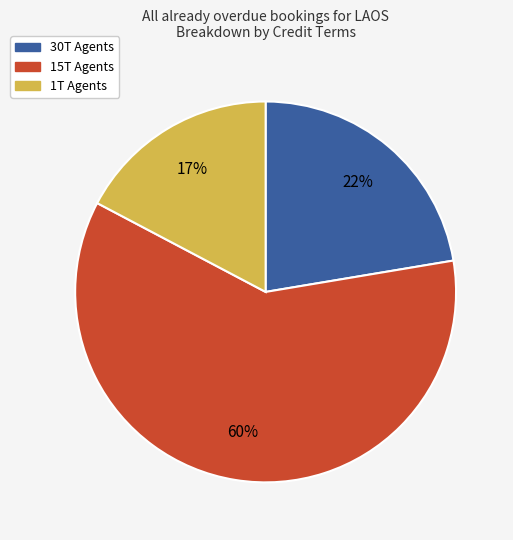

To the nearest percent, what is the difference between the largest and smallest slice percentages?

43%